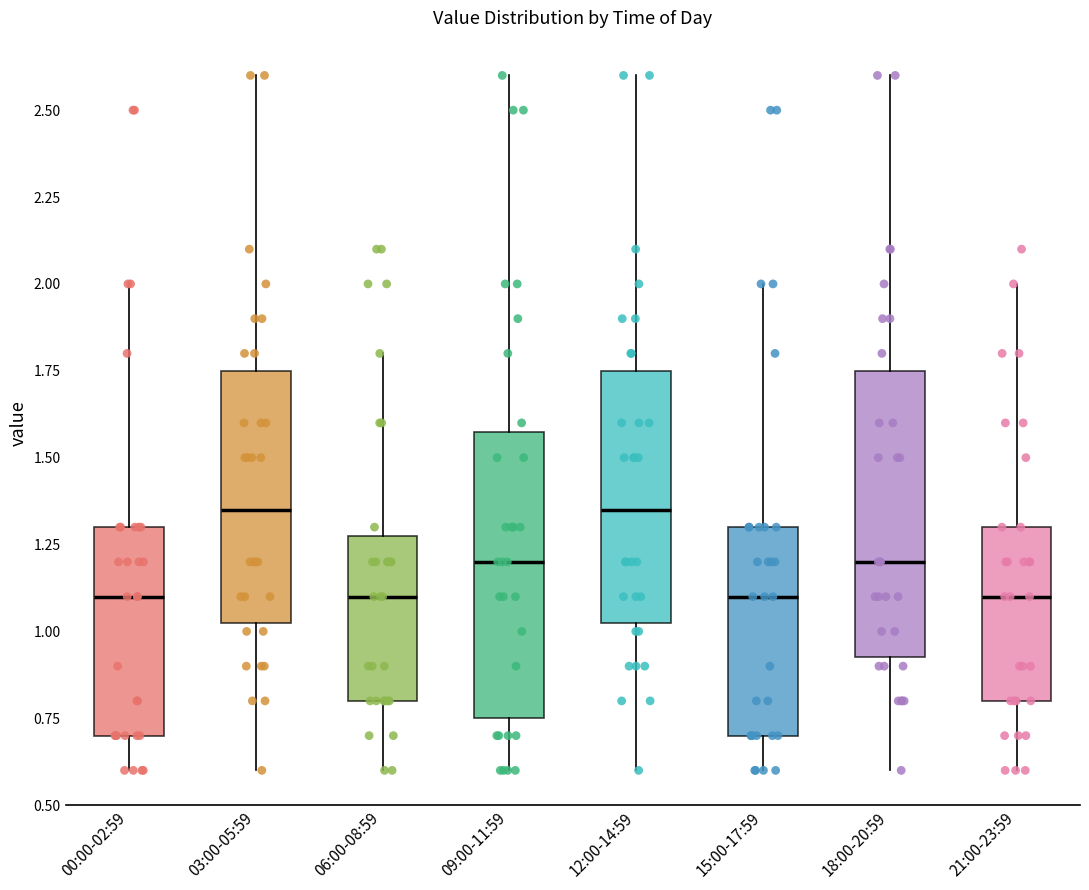

Where does the lower whisker of the box for 03:00-05:59 end on the y-axis? The values are not printed on the chart, so give them approximately, as read against the axis.

0.60